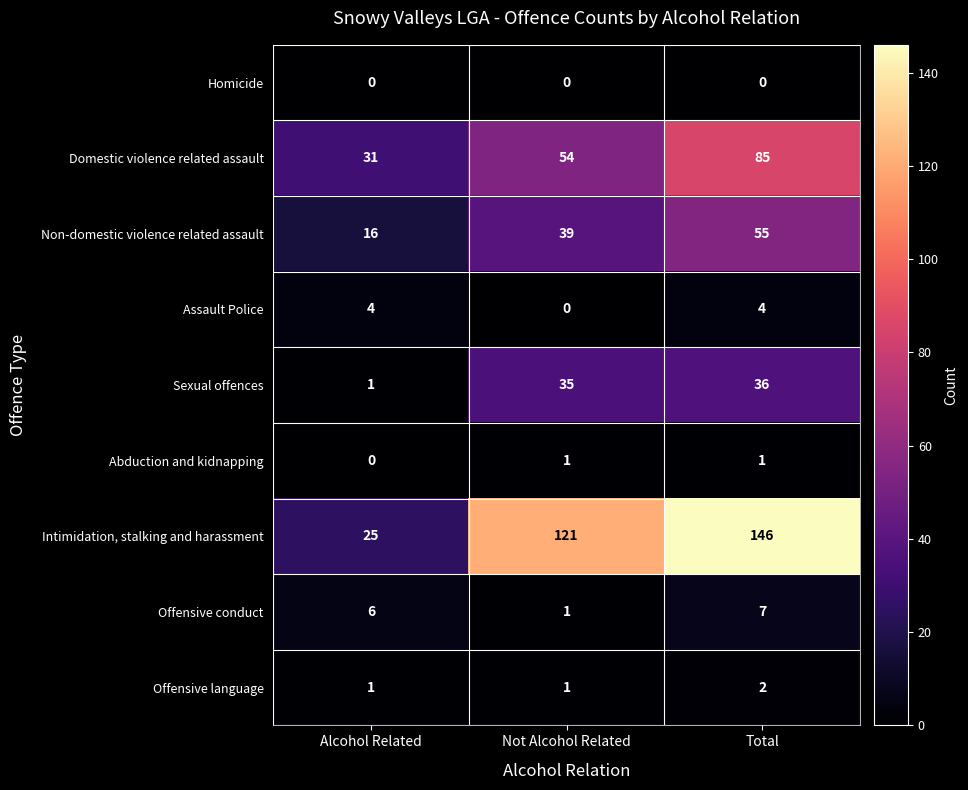

Which series changed the most between Alcohol Related and Not Alcohol Related?

Intimidation, stalking and harassment